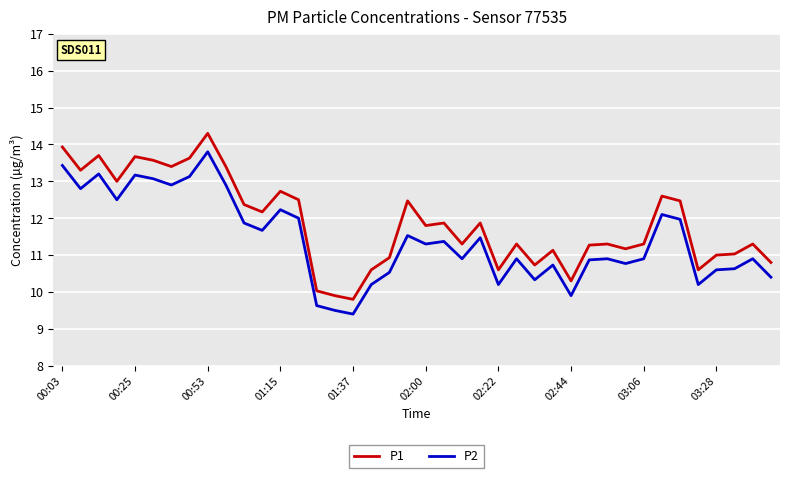

What is the difference between the maximum and minimum values in the P2 series?

4.4